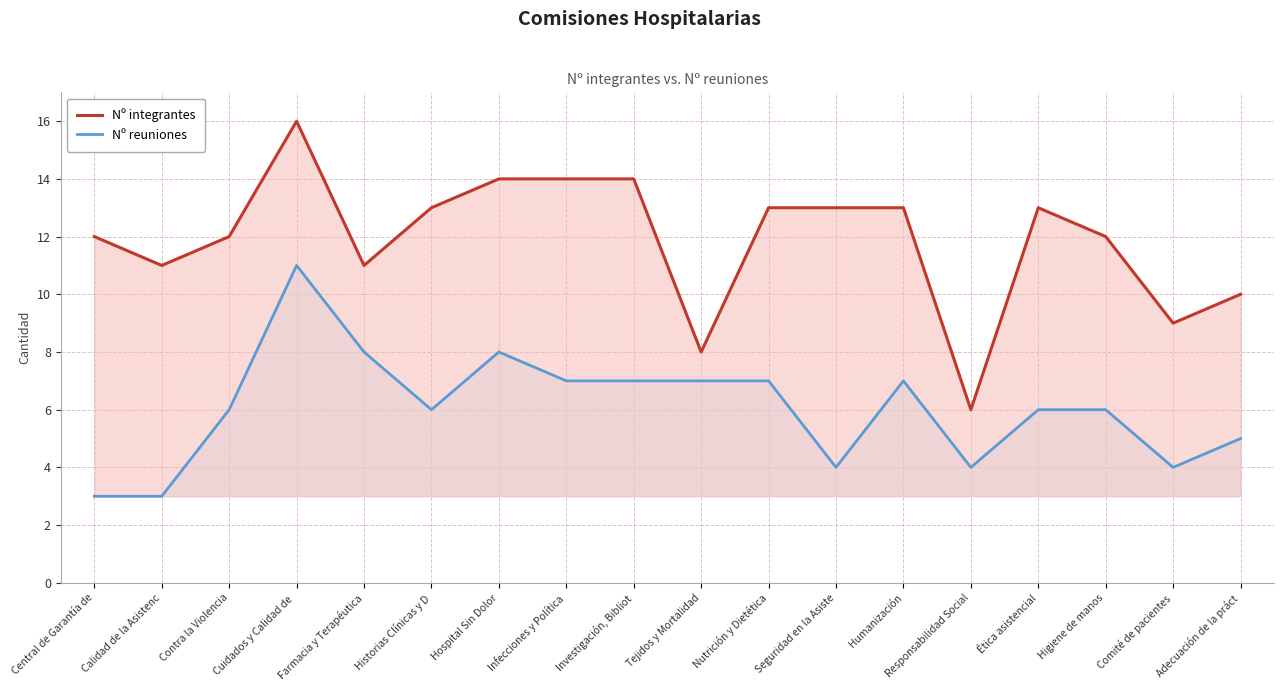

At which label is Nº reuniones closest to 7?

Infecciones y Política